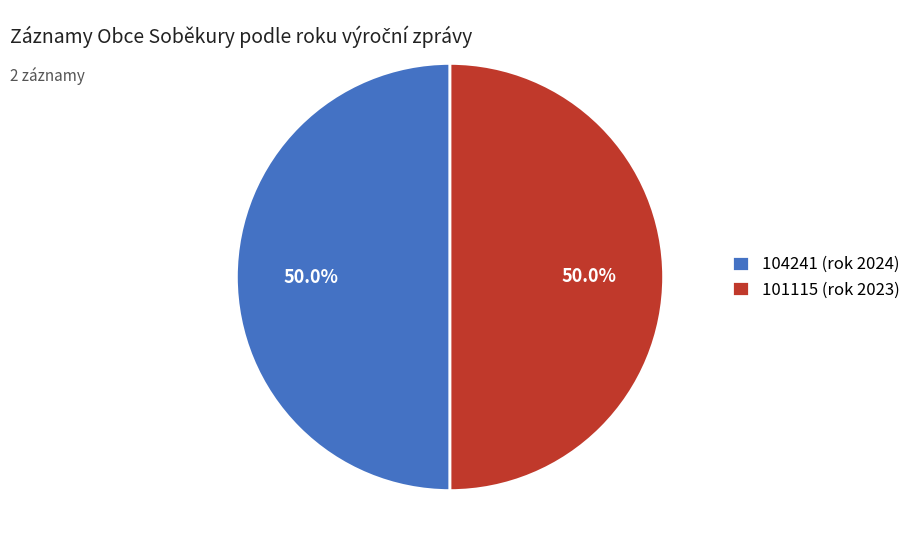

Combined, do 101115 (rok 2023) and 104241 (rok 2024) account for over 50%?

Yes